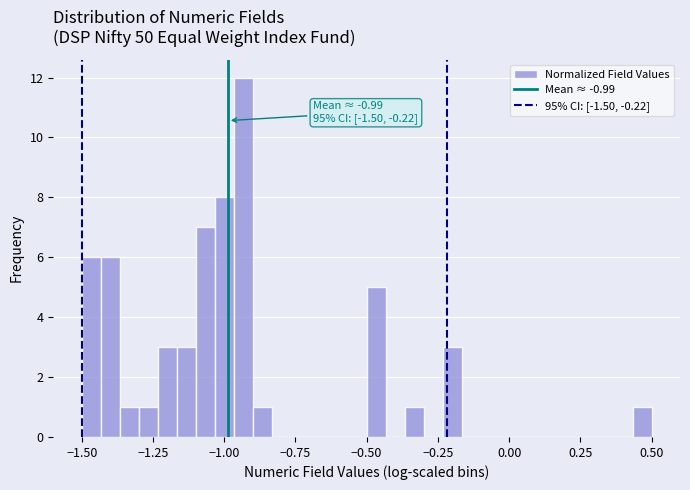

Around what value on the x-axis is the tallest bar? Give the approximate position of its centre, as read against the axis.

-0.95